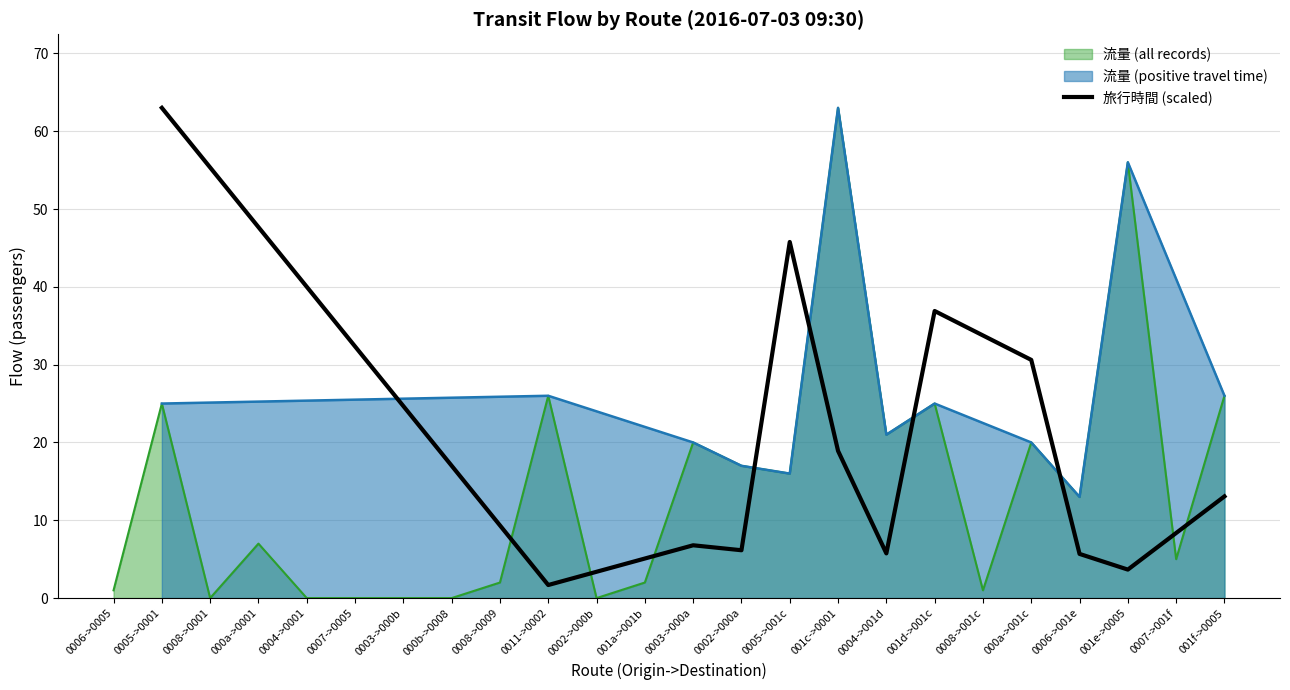

How many lines are shown in the chart?

1